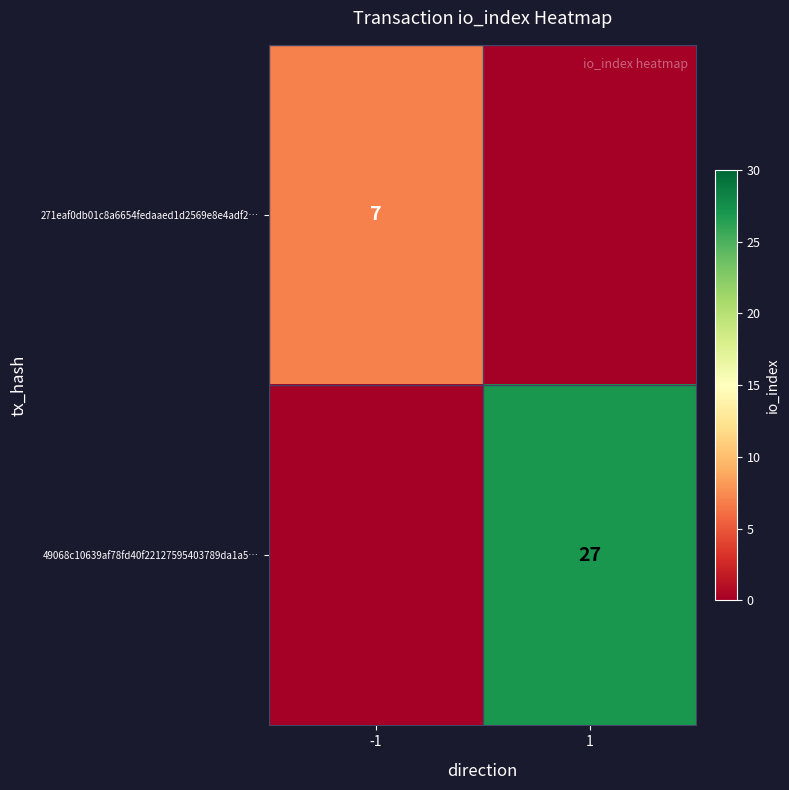

What is the maximum value shown in the chart?

27